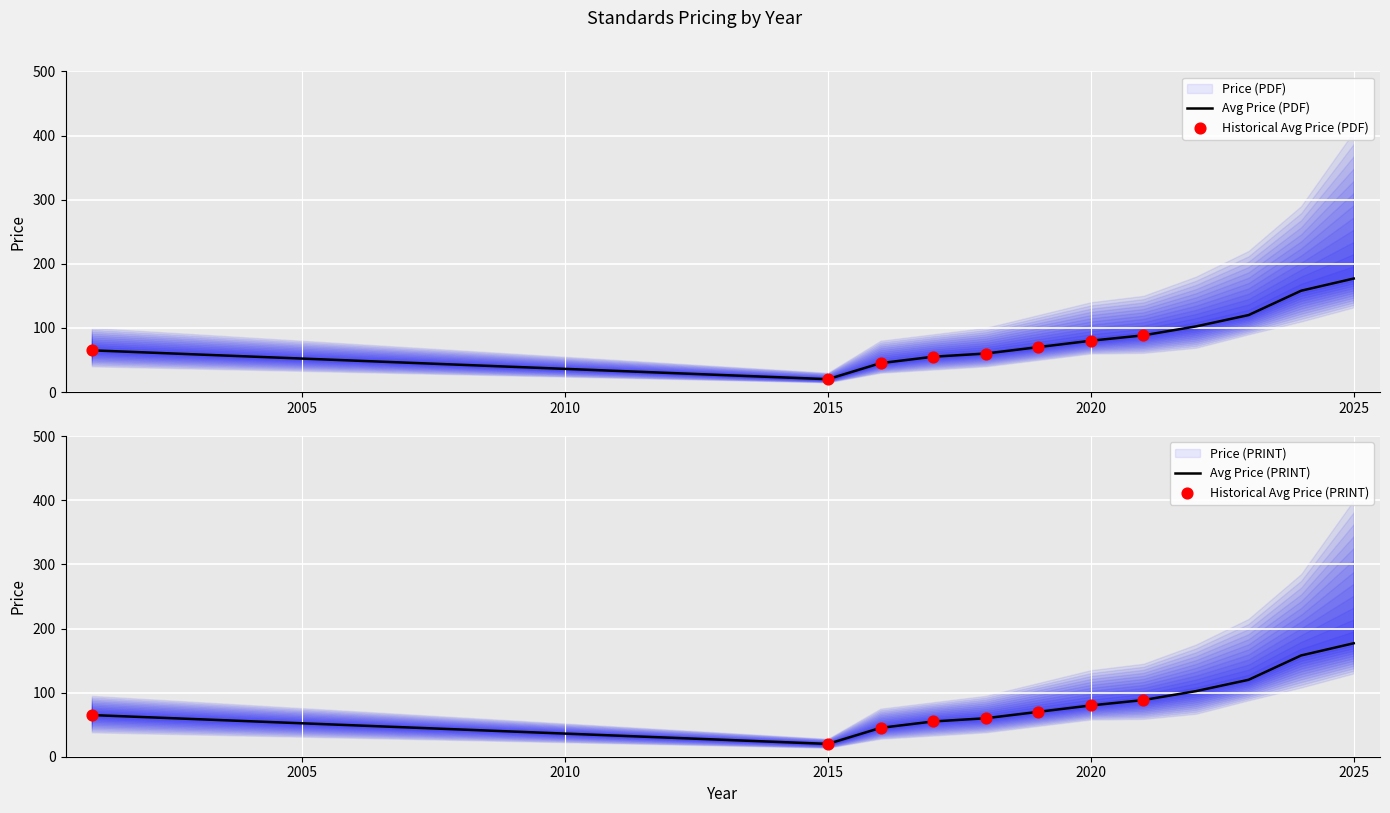

At which category is the sum across all series the highest?

2025